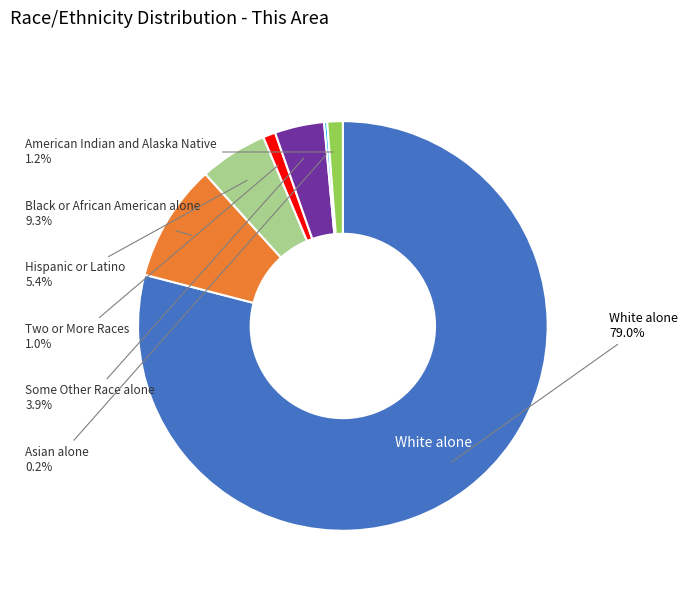

What is the ratio of the value at American Indian and Alaska Native to the value at Some Other Race alone?

0.3